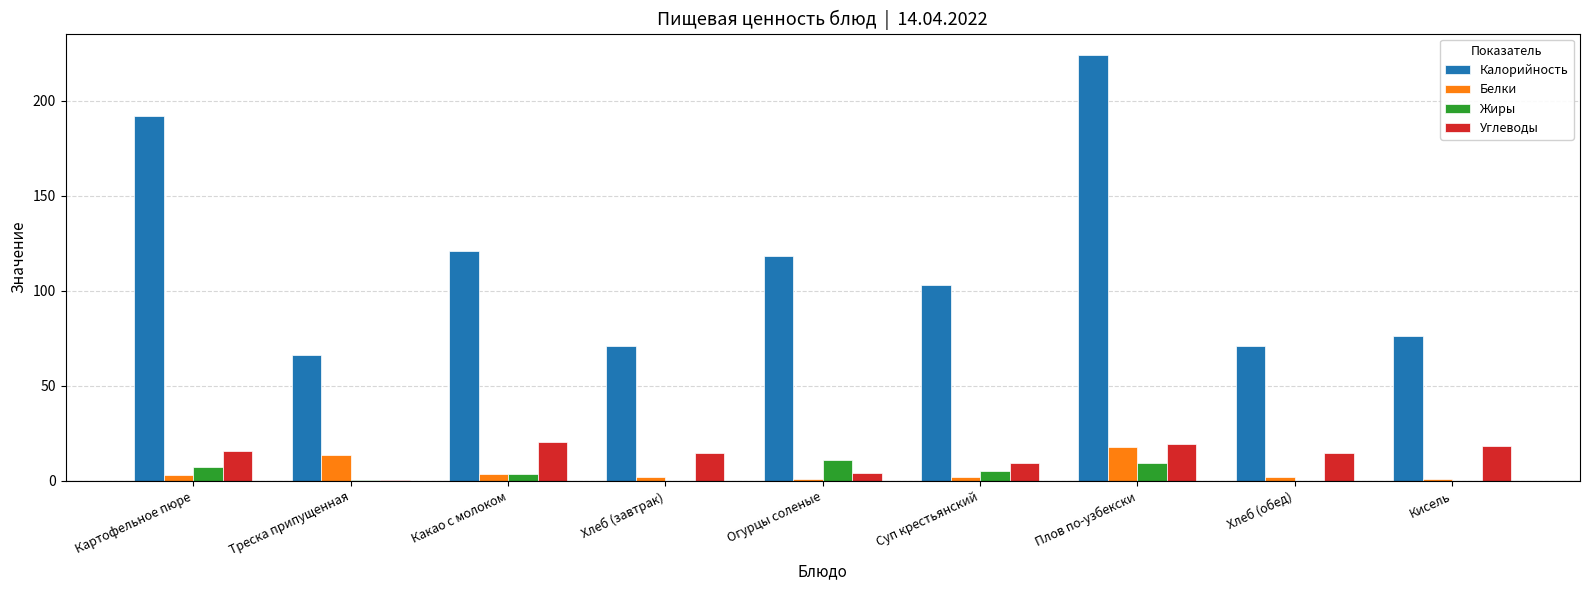

What is the sum of all Калорийность values?

1042.0